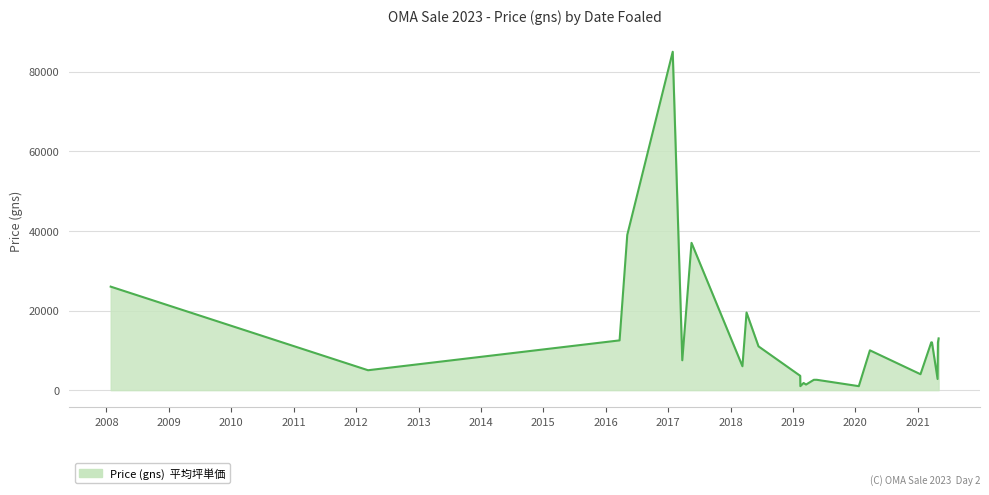

What is the difference between the maximum and minimum values?

84000